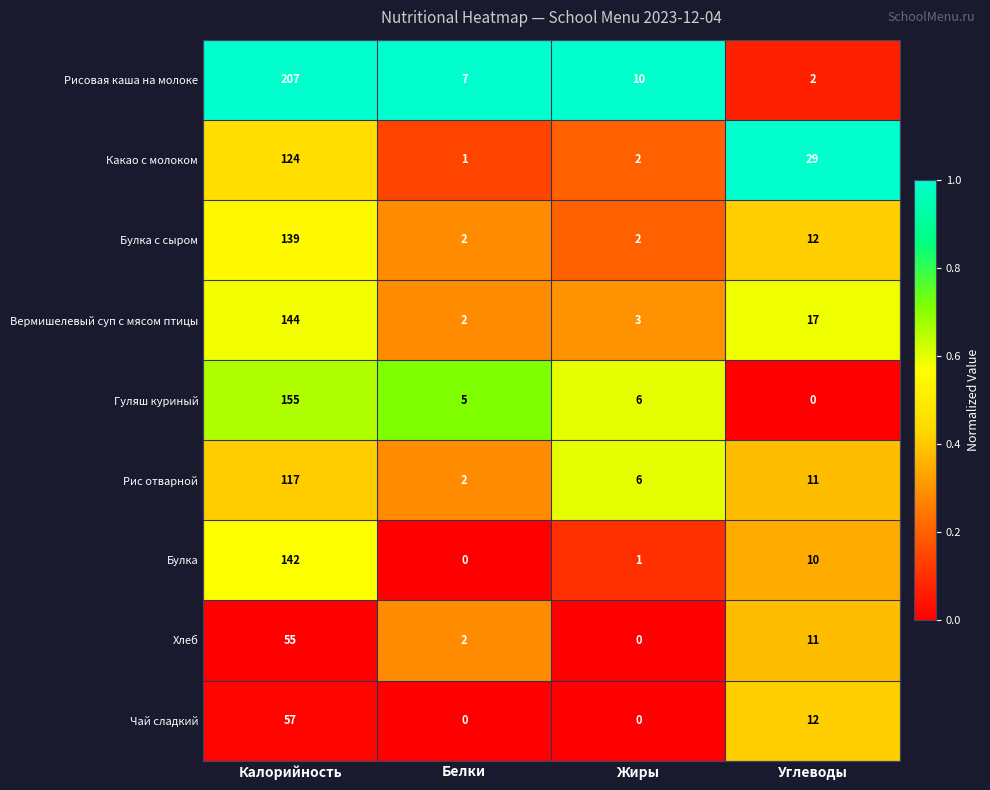

Which series has the largest range (max minus min)?

Рисовая каша на молоке